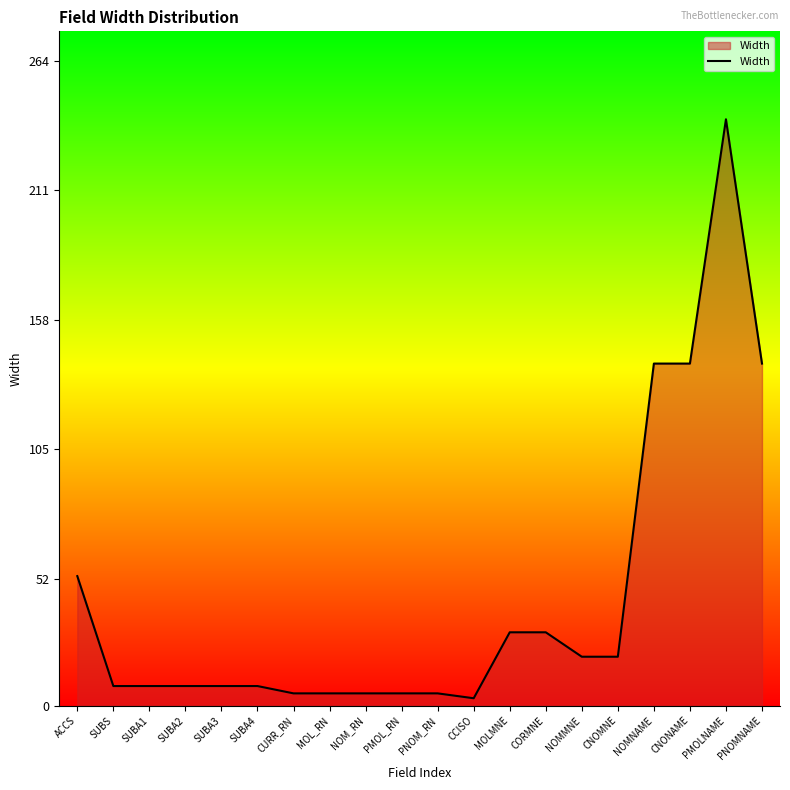

What value does the data have at PNOMNAME?

140